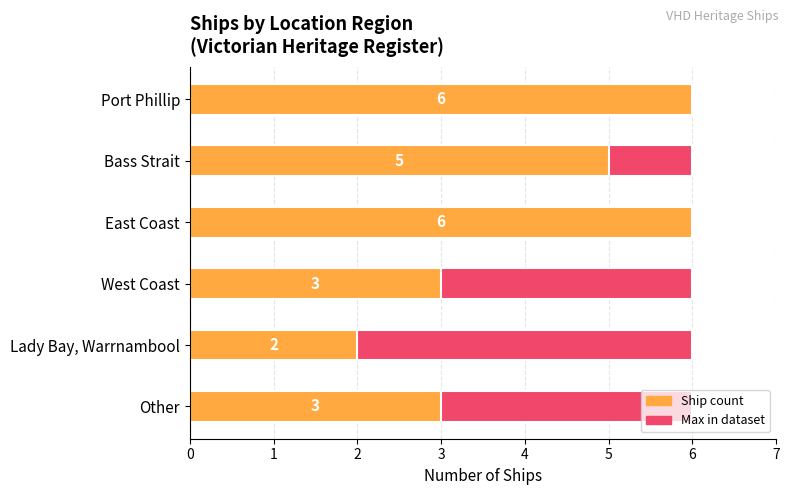

Which has a higher value, Other or Bass Strait?

Bass Strait